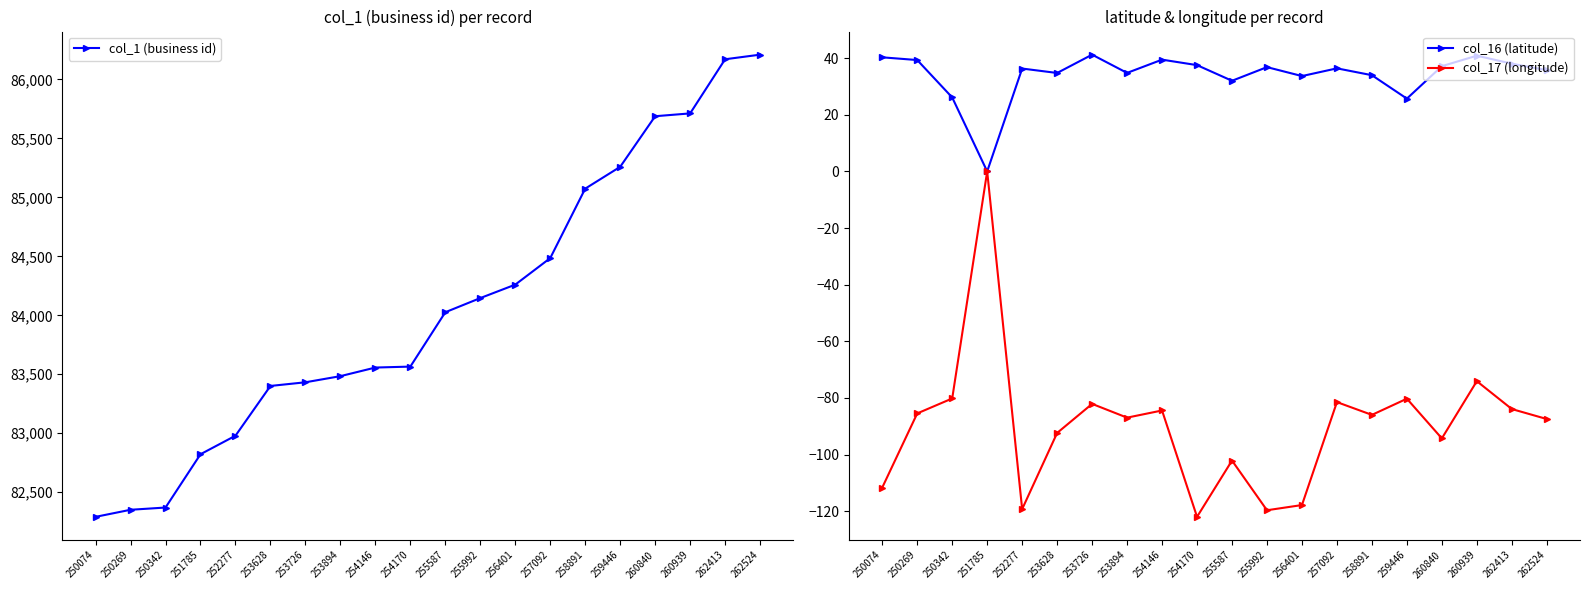

At which category does col_17 (longitude) reach its first local valley?

252277